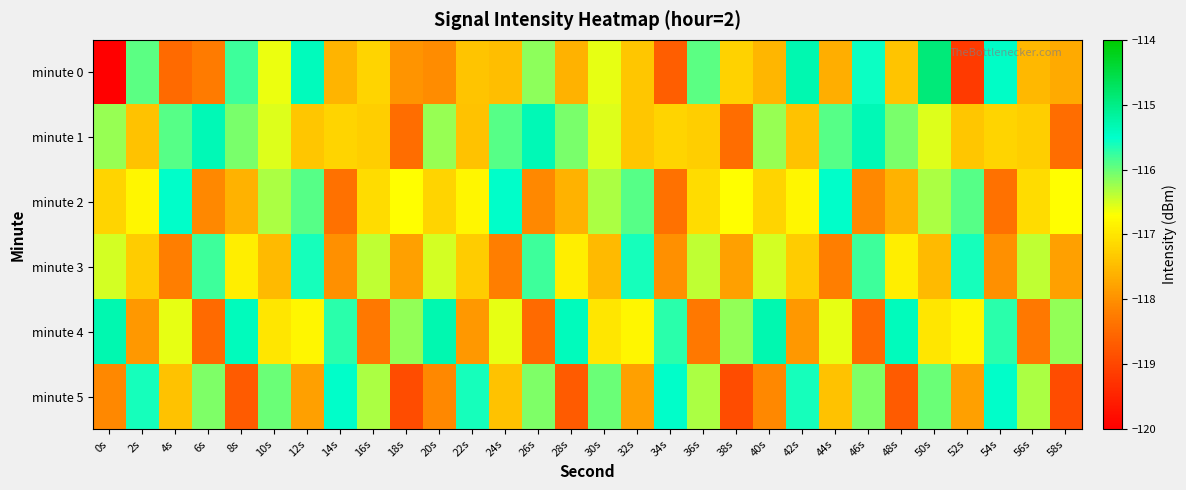

How many distinct data groups are displayed?

6